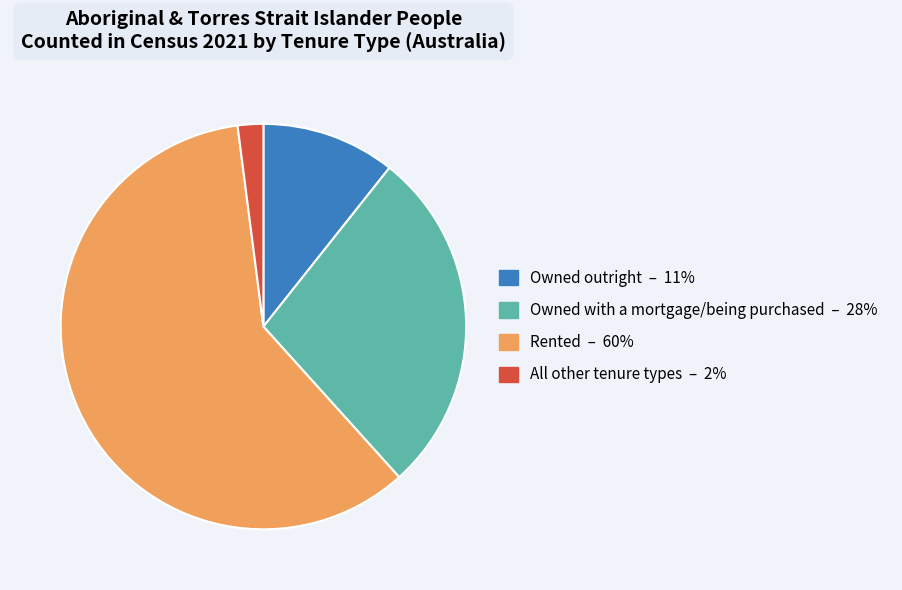

The Owned with a mortgage/being purchased slice represents 15% of the pie. True or false?

False